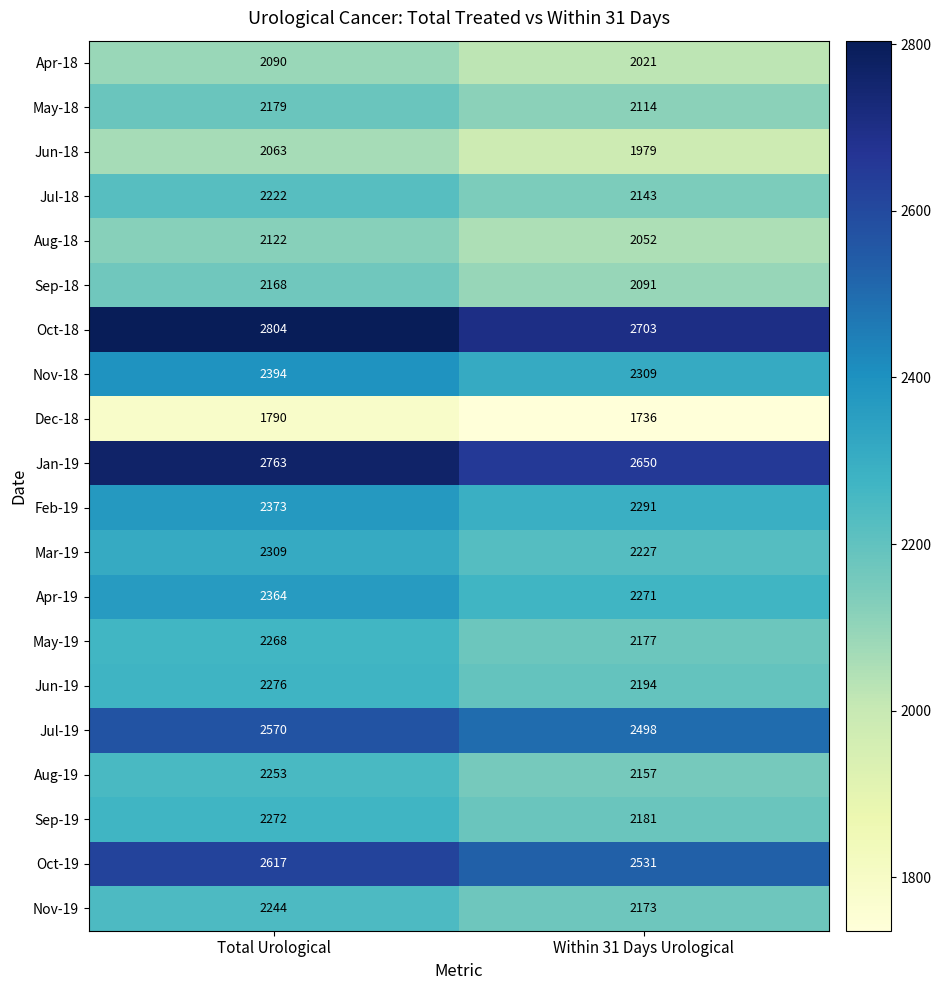

Where is Sep-18 nearest to the value 2129?

Within 31 Days Urological